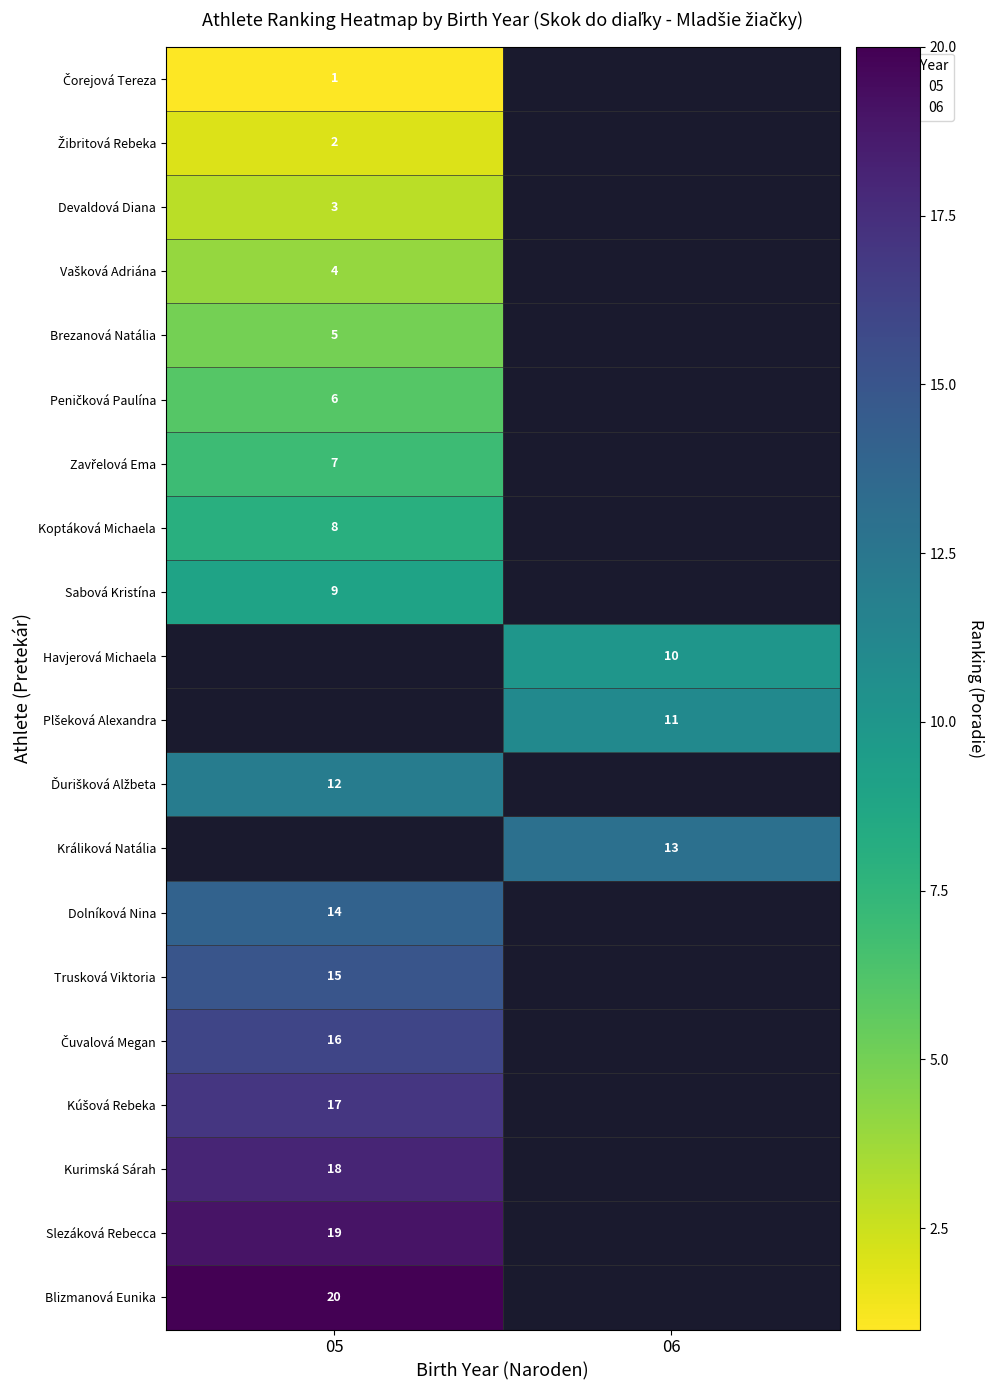

Which category has the lowest value across all series?

05